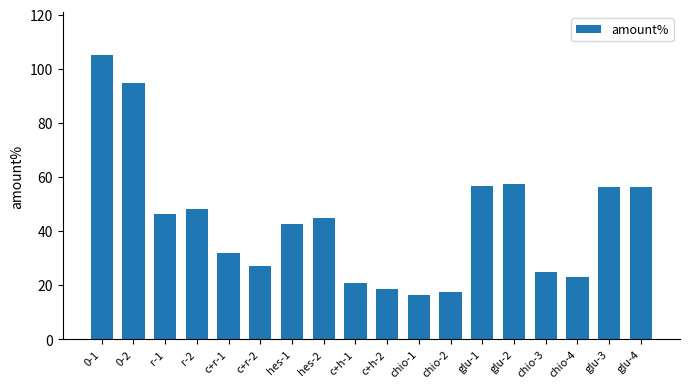

What position from the right is r-2?

15